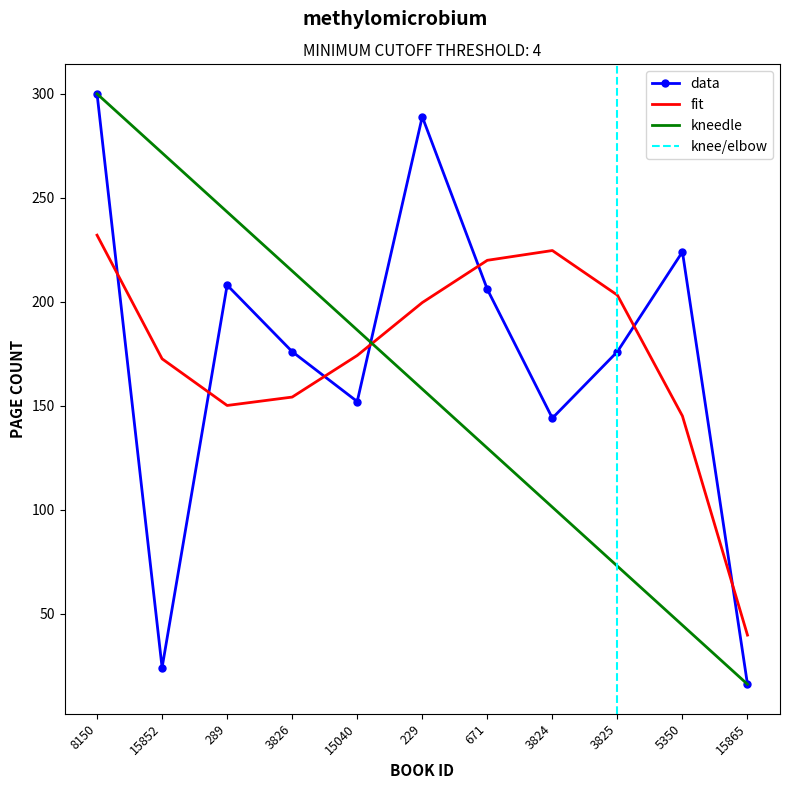

Rank the categories by value from highest to lowest.

8150, 229, 5350, 289, 671, 3826, 3825, 15040, 3824, 15852, 15865